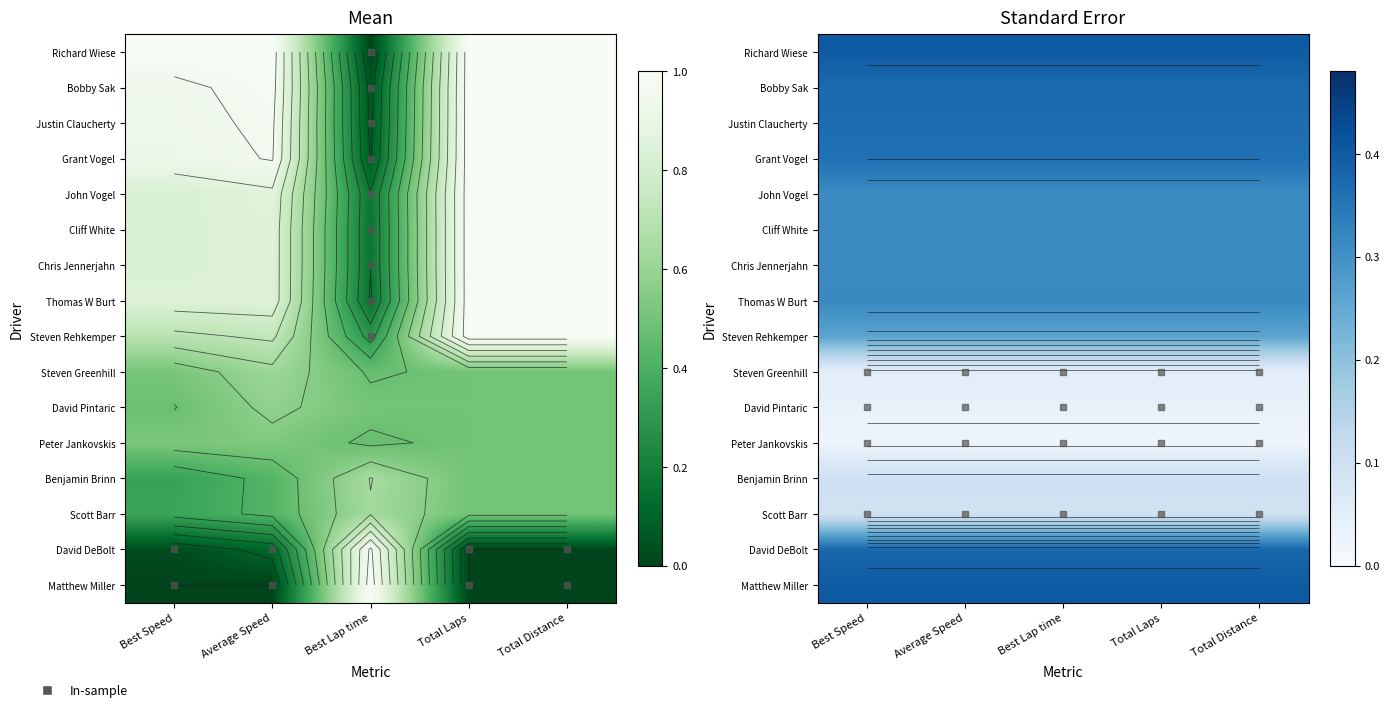

Is it true that Benjamin Brinn equals 0.2 at Total Laps?

False